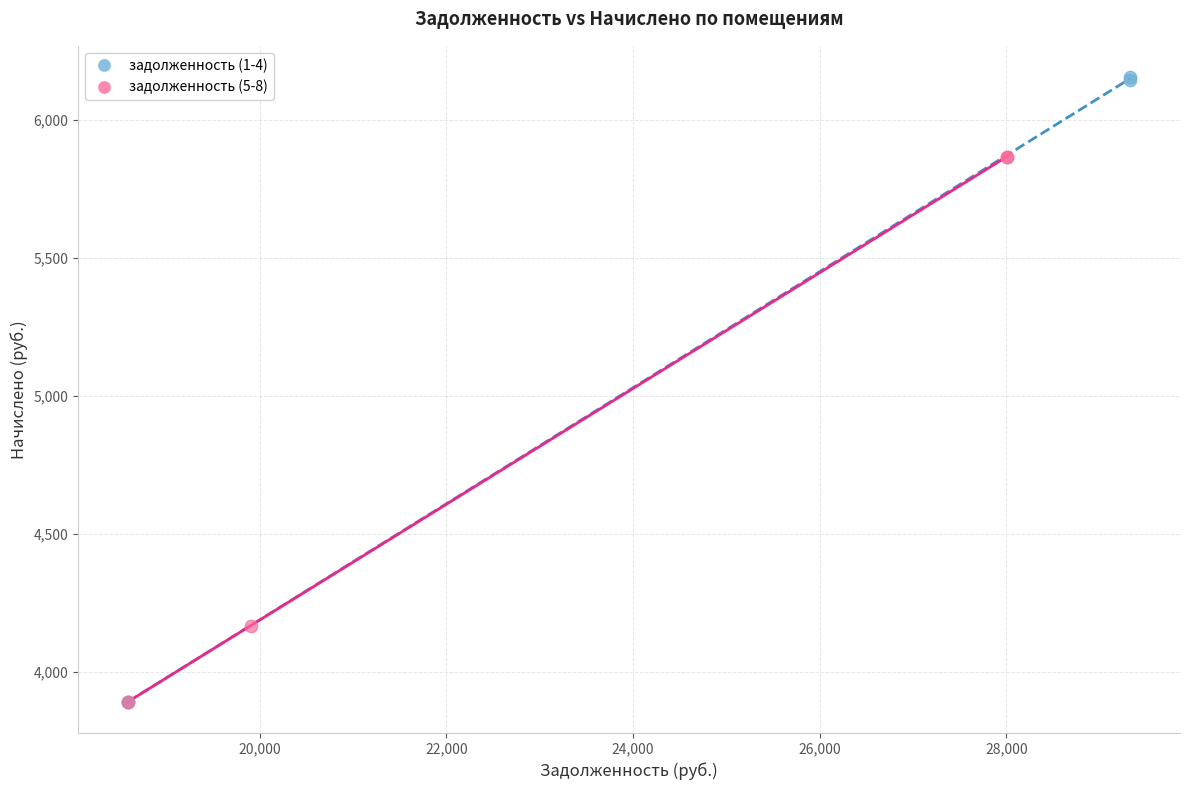

What are all the series names shown in the legend?

задолженность (1-4), задолженность (5-8)